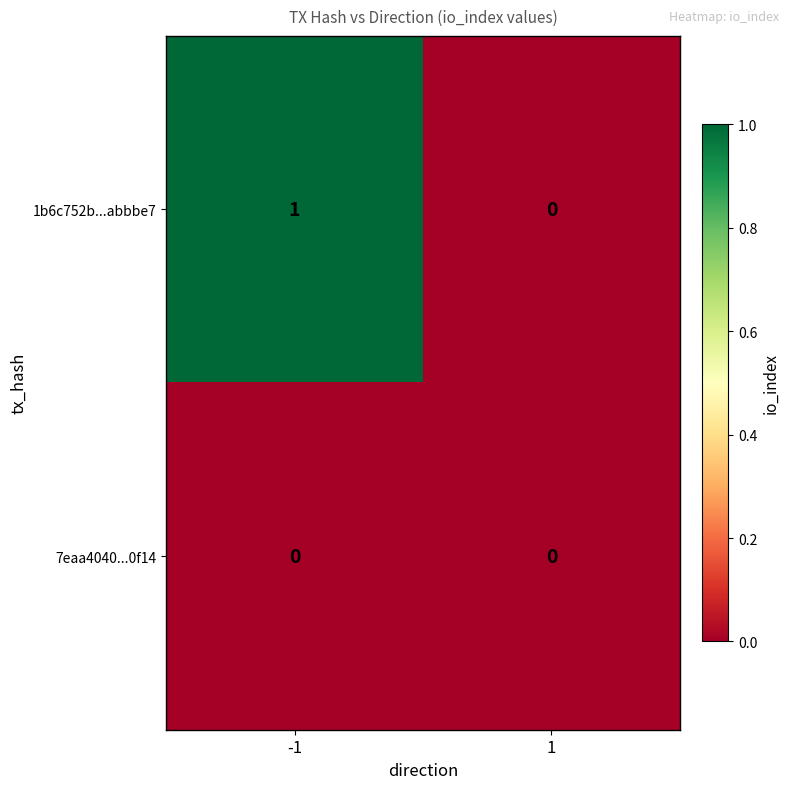

Rank the series by their average value, from highest to lowest.

1b6c752b...abbbe7, 7eaa4040...0f14